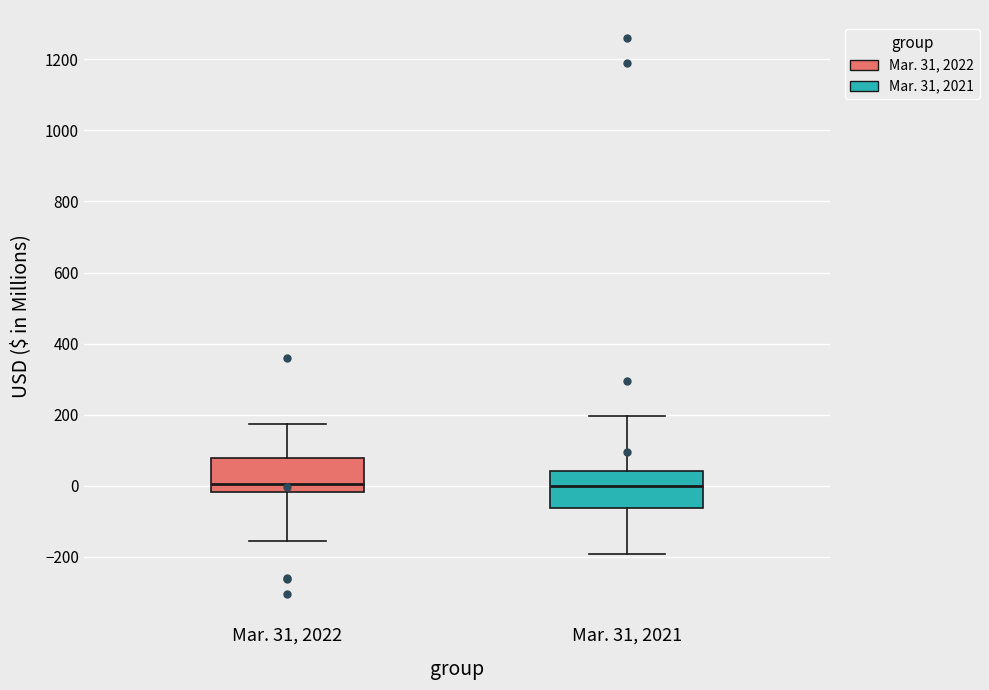

Where does the upper whisker of the box for Mar. 31, 2022 end on the y-axis? The values are not printed on the chart, so give them approximately, as read against the axis.

180